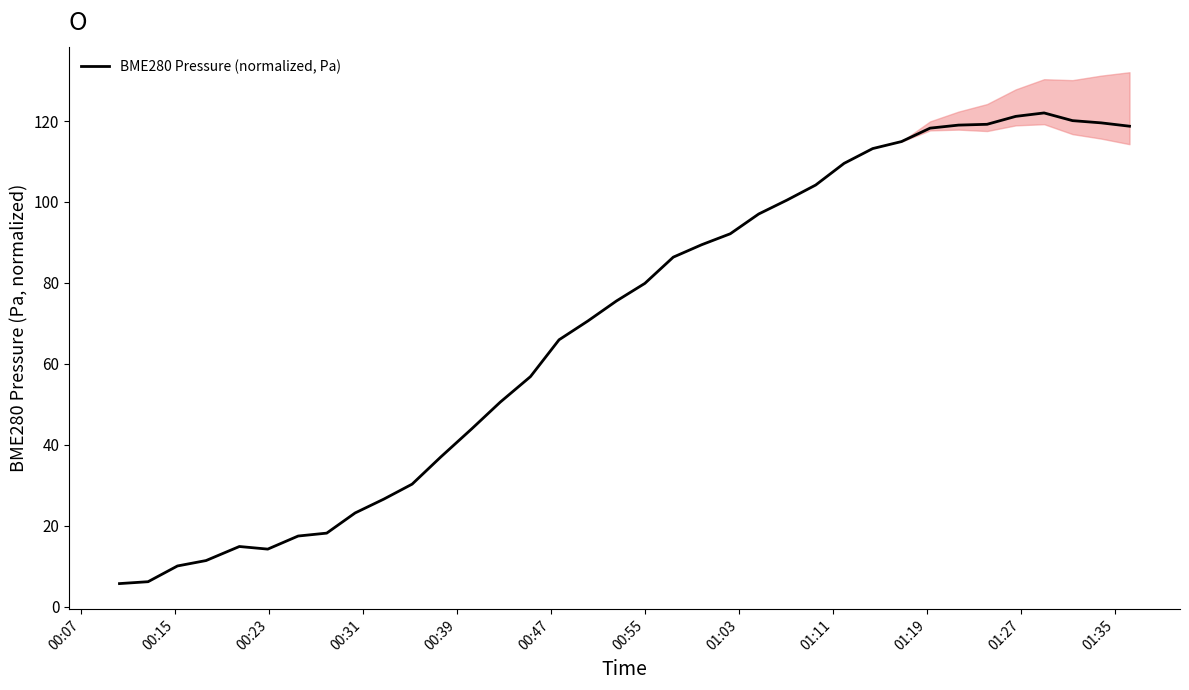

What is the sum of all values?

2523.6